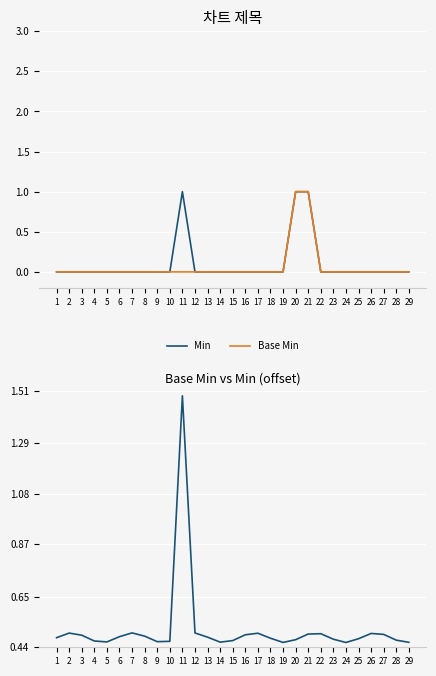

Which series changed the most between 5 and 21?

Min